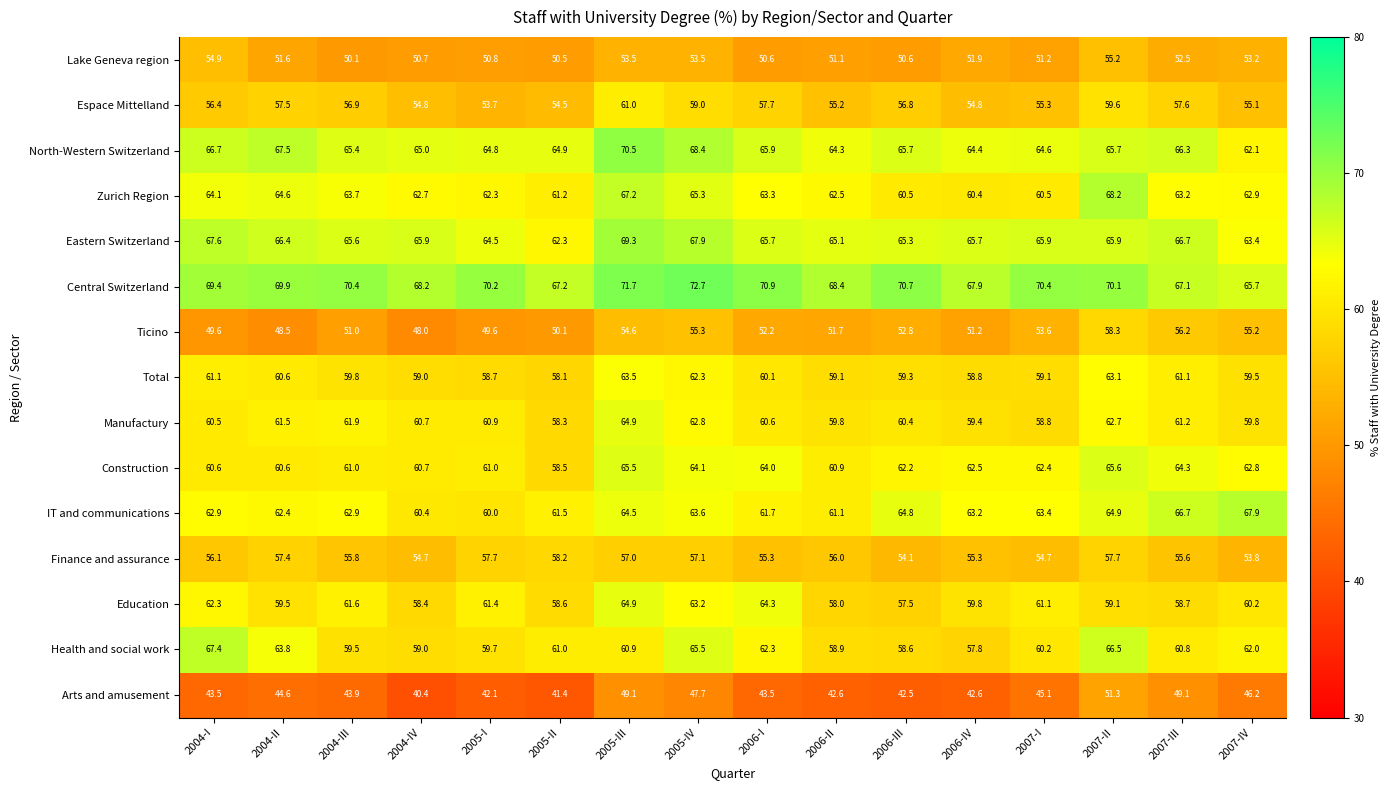

Which series has the widest spread of values?

Arts and amusement